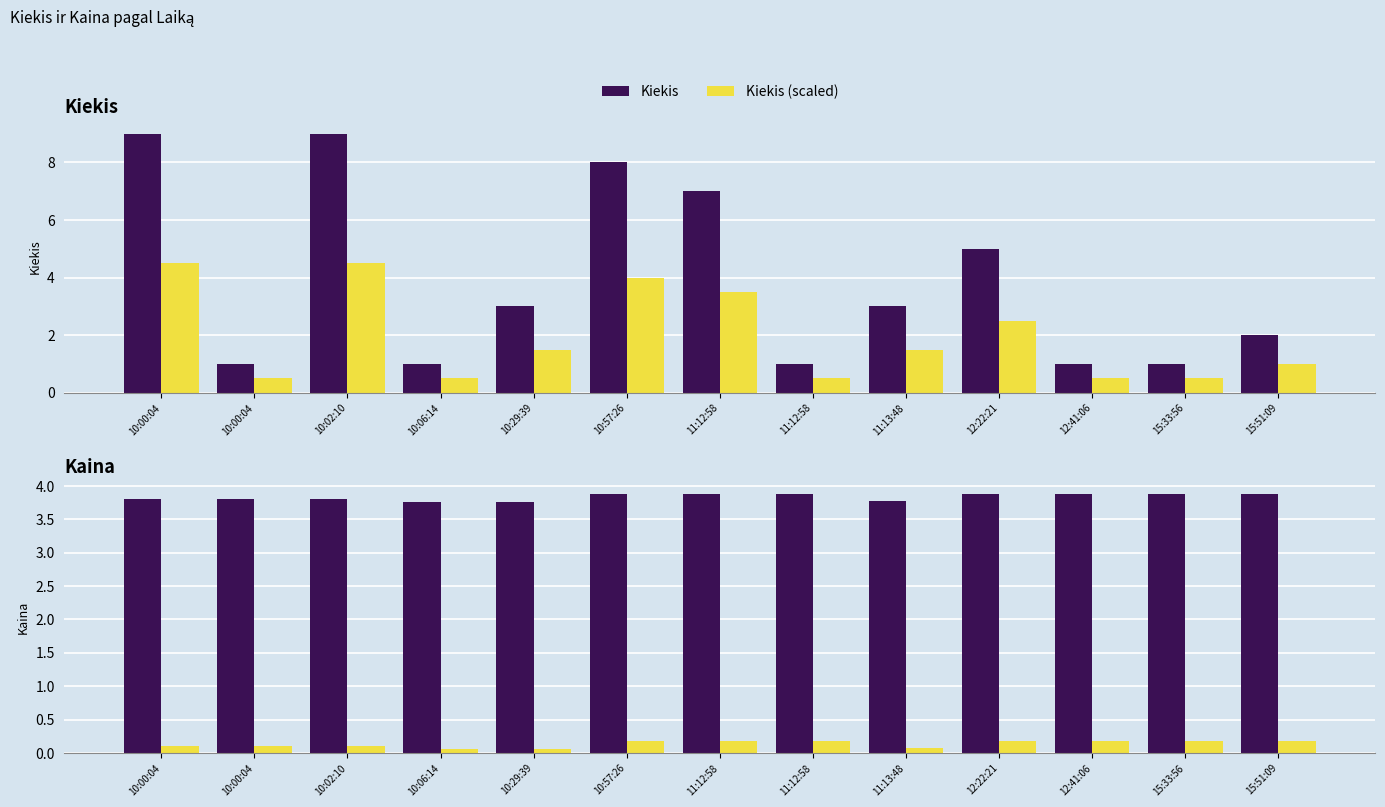

Is the value of Kiekis (scaled) at 10:00:04 greater than the value of Kiekis at 10:29:39?

Yes